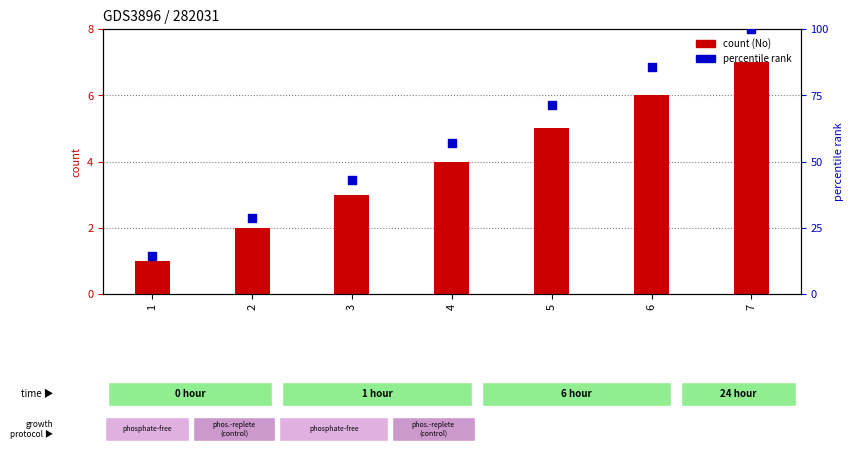

What is the total value across all series at 4?

61.1